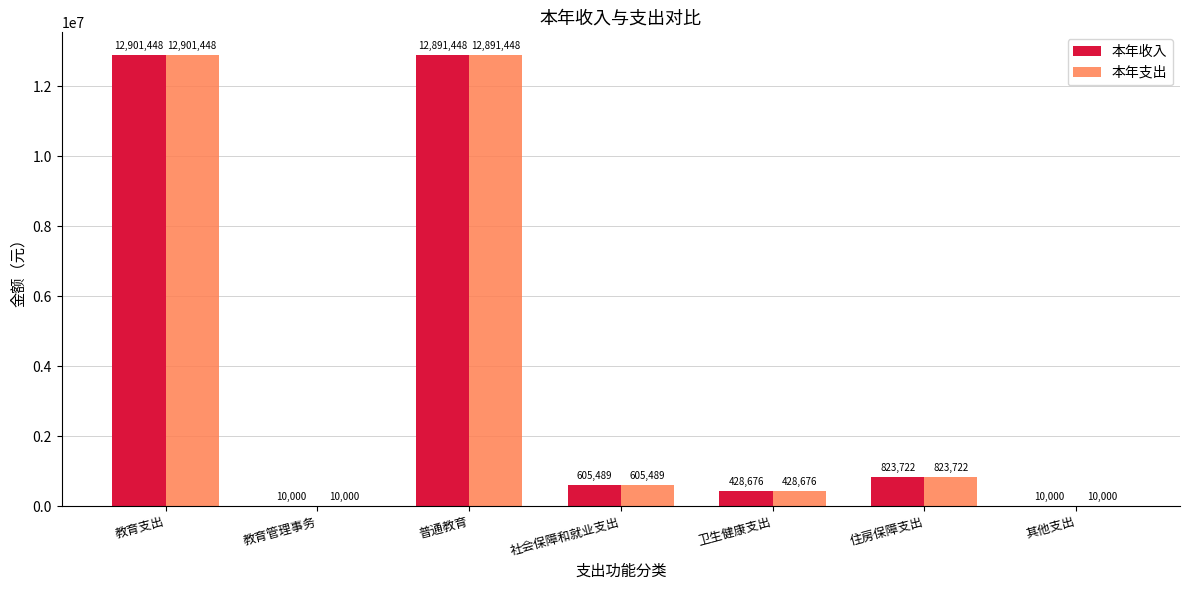

At which category is the sum across all series the highest?

教育支出